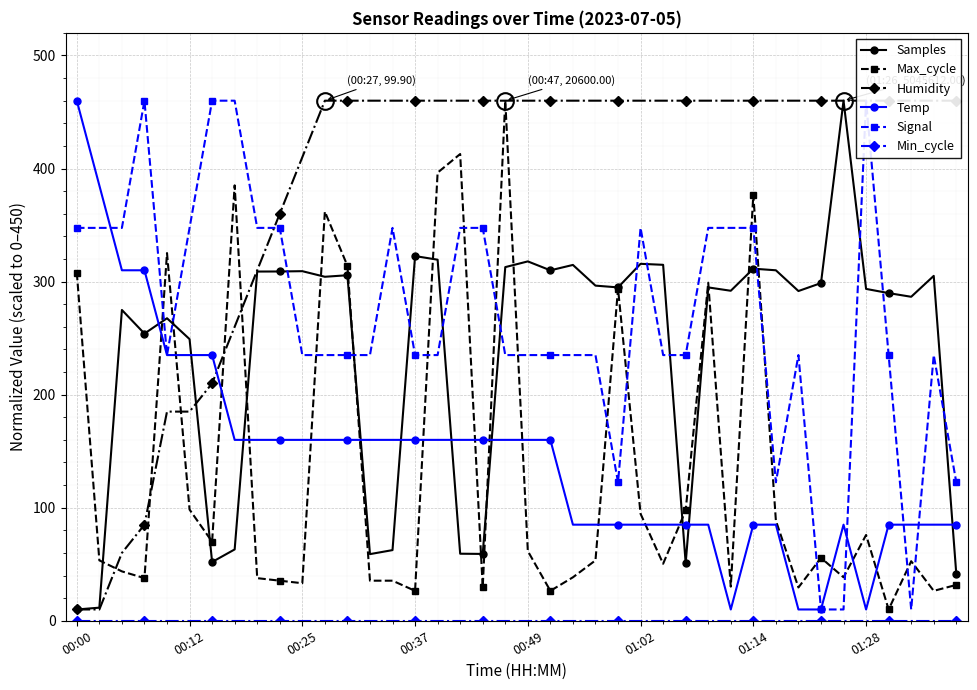

What is the difference between the maximum and minimum values in the Signal series?

450.0